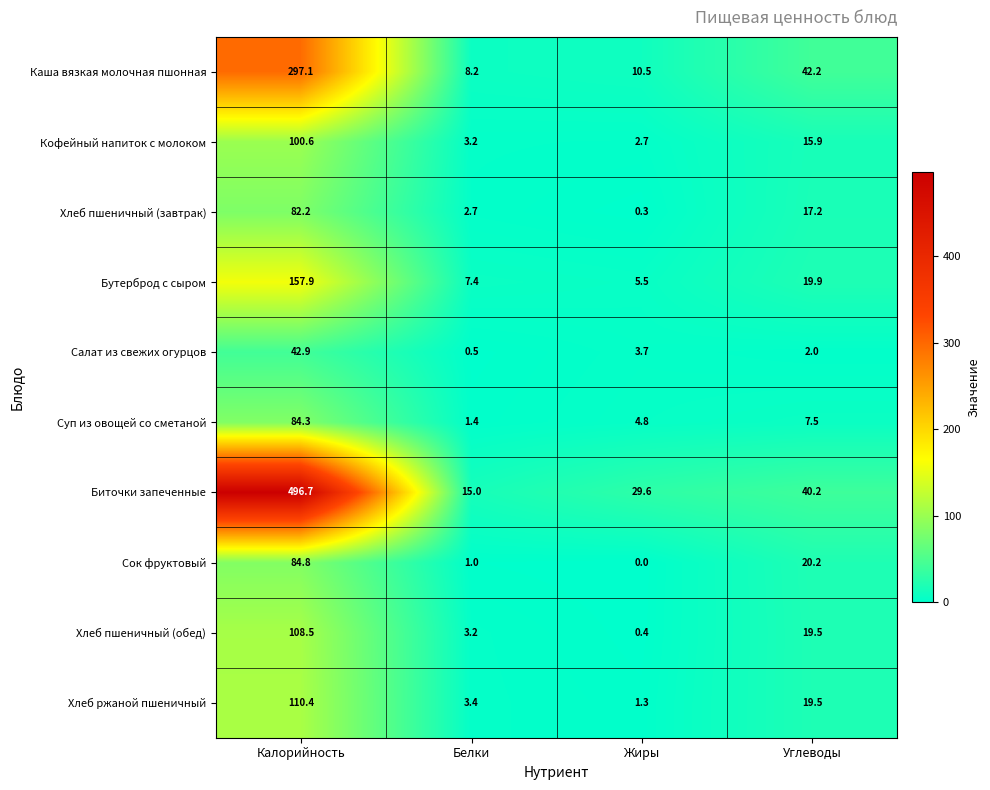

Between Жиры and Углеводы, which series saw the biggest shift?

Каша вязкая молочная пшонная